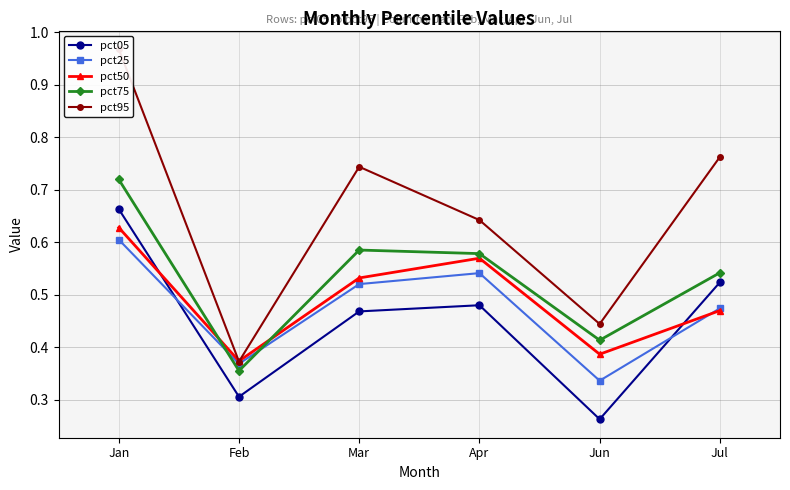

Between Feb and Apr, which is larger?

Apr